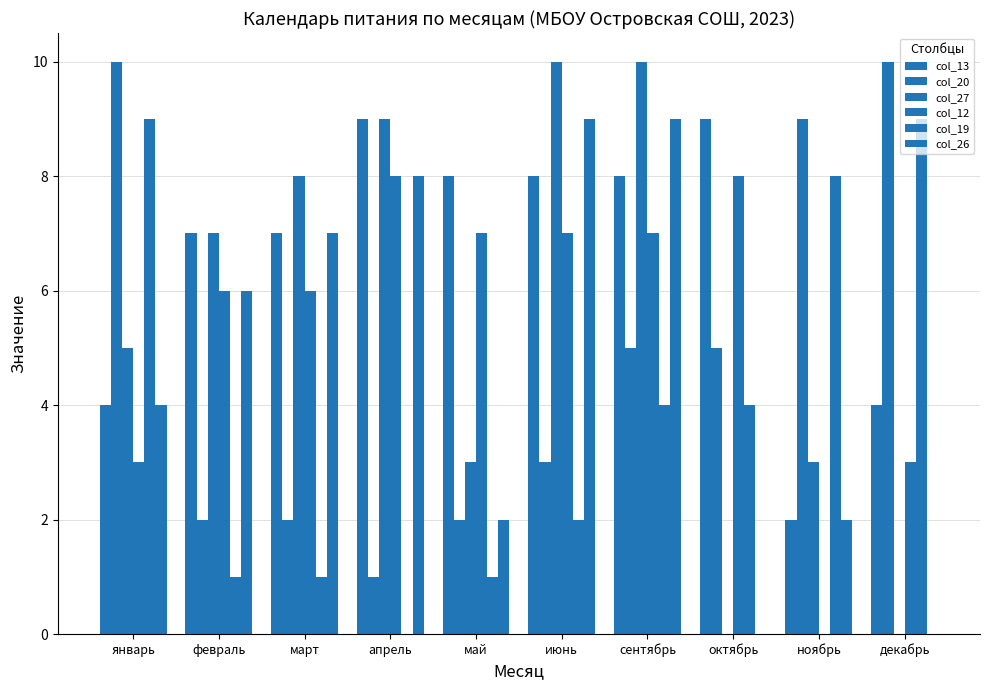

What is the average value of the col_19 series?

4